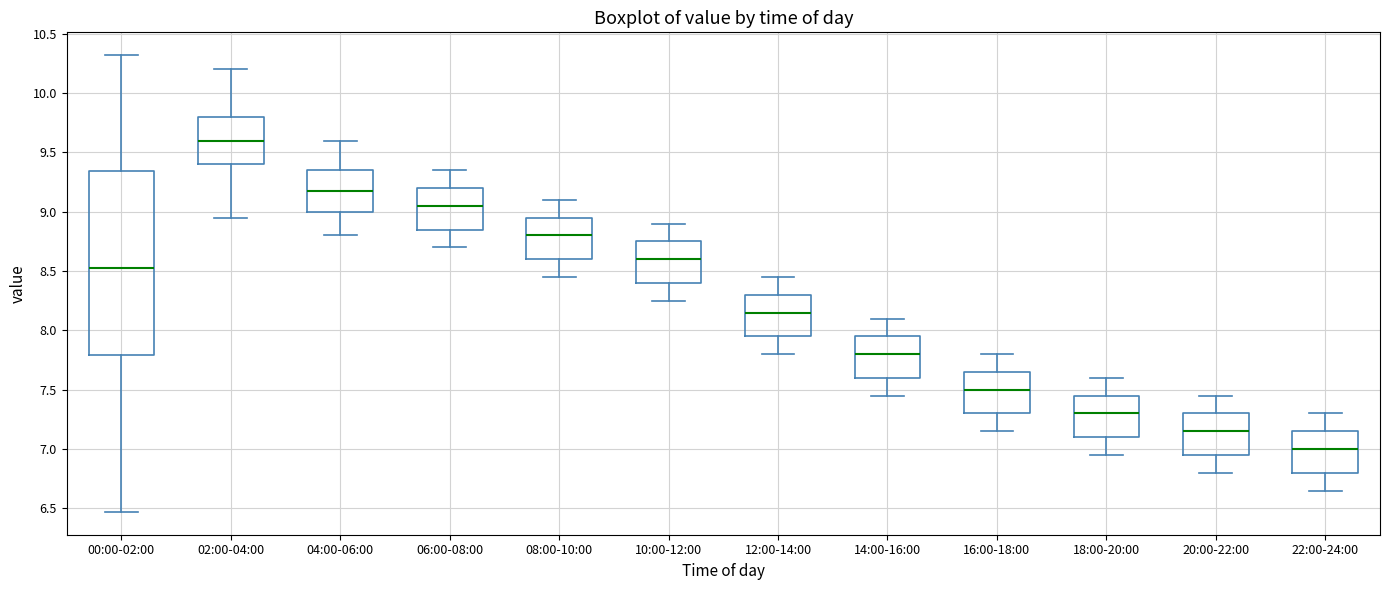

Where is the lower edge of the box for 00:00-02:00 on the y-axis? The values are not printed on the chart, so give them approximately, as read against the axis.

7.80